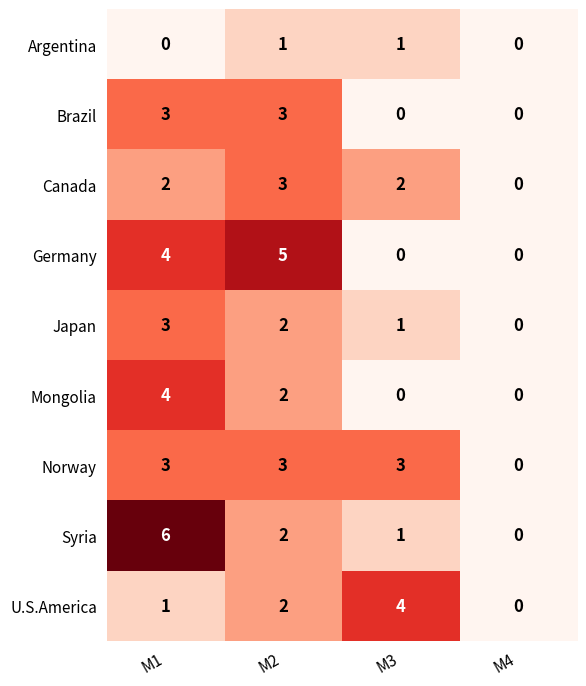

How many Brazil values are between 0 and 3?

4